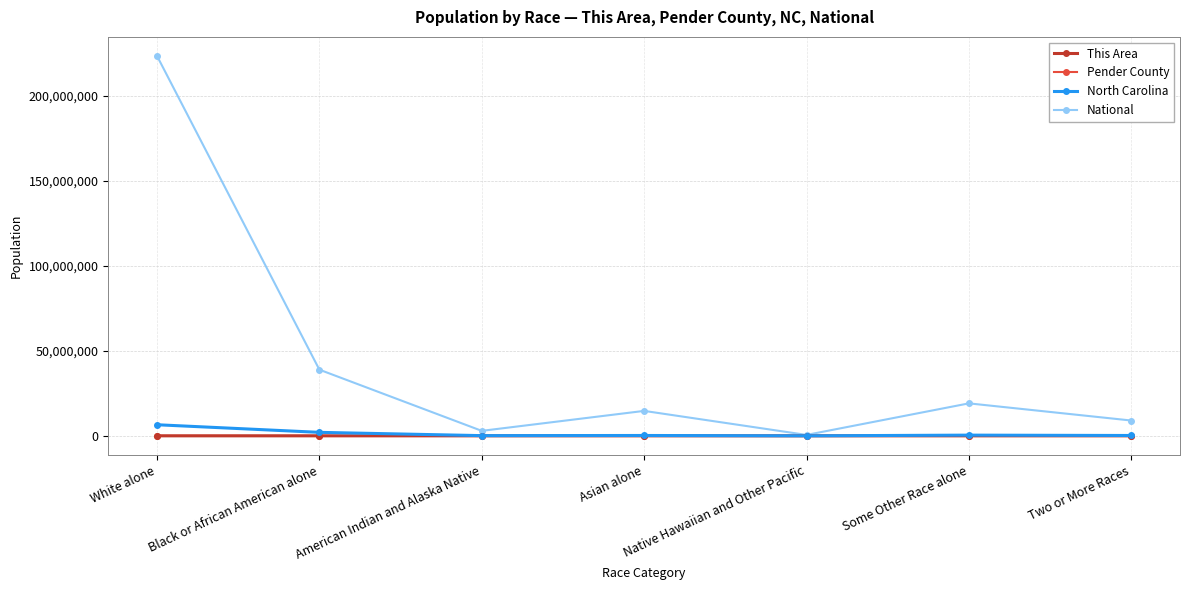

What is the difference between the maximum and second lowest values in the Pender County series?

39549